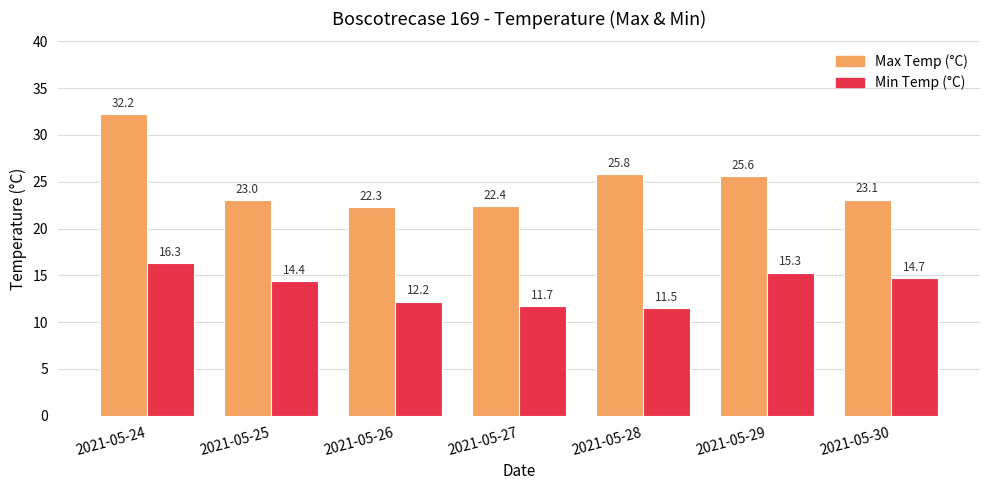

At which category does the chart reach its peak across all series?

2021-05-24